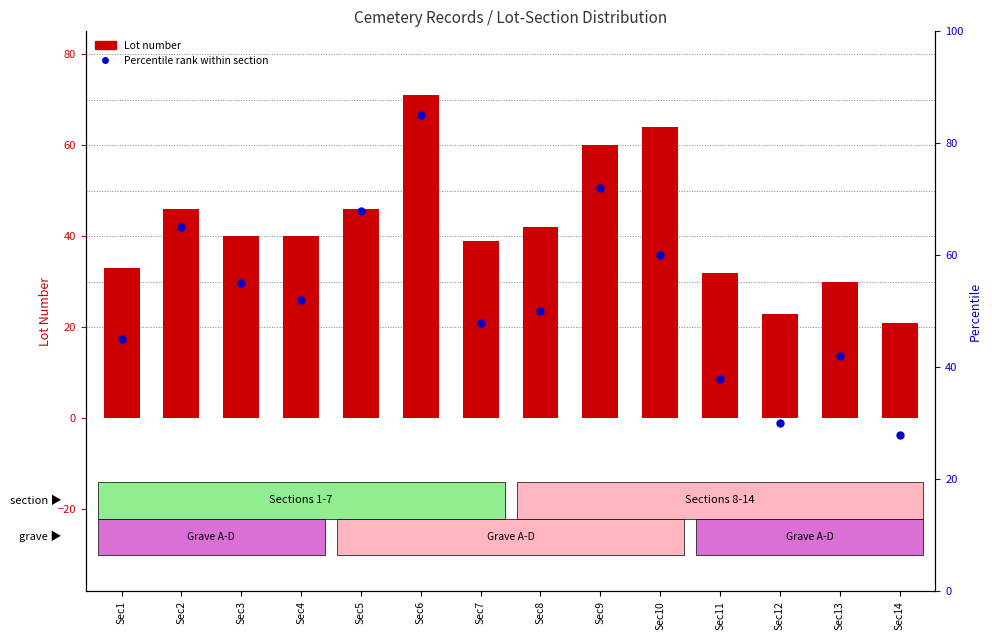

Which series contains the highest Y value?

Percentile rank within section